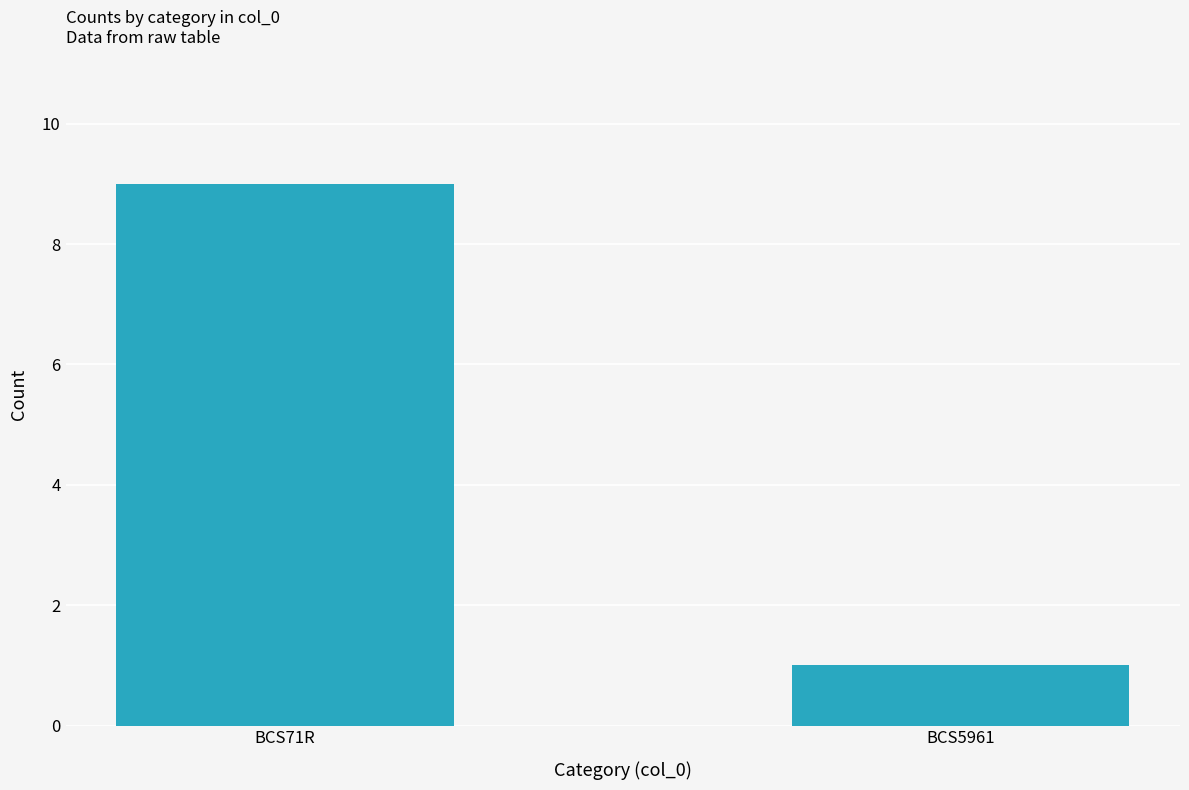

What is the sum of the values at BCS5961 and BCS71R?

10